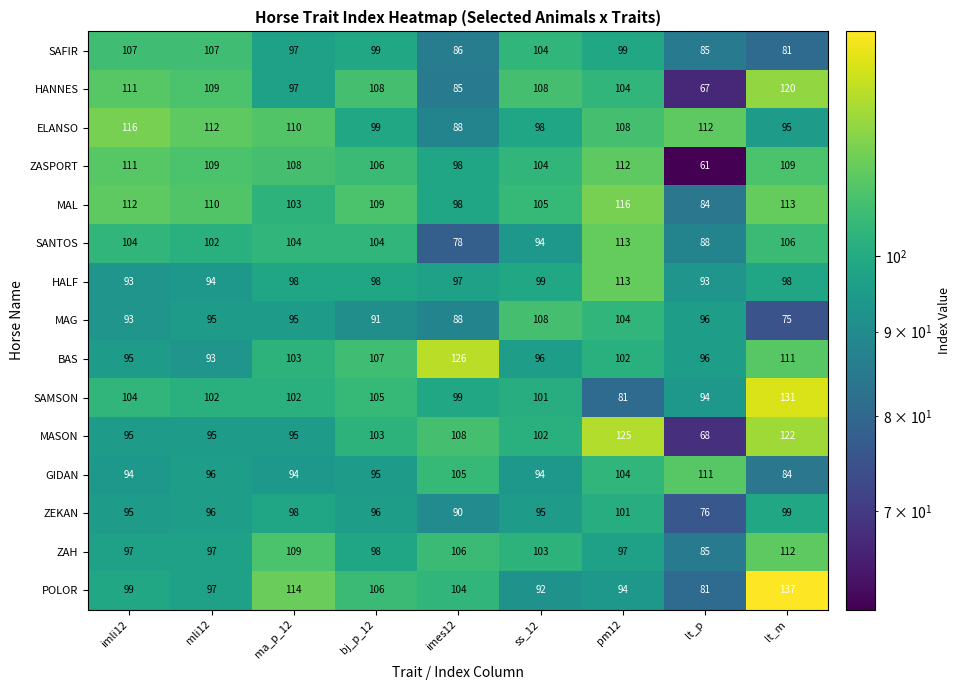

Which series changed the most between imli12 and ss_12?

ELANSO